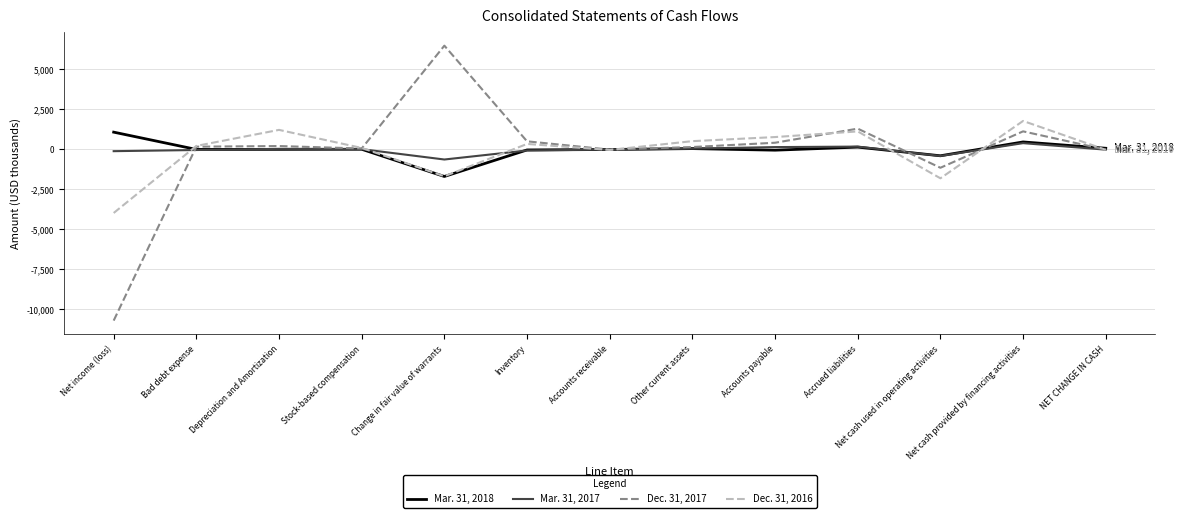

How many lines are shown in the chart?

4